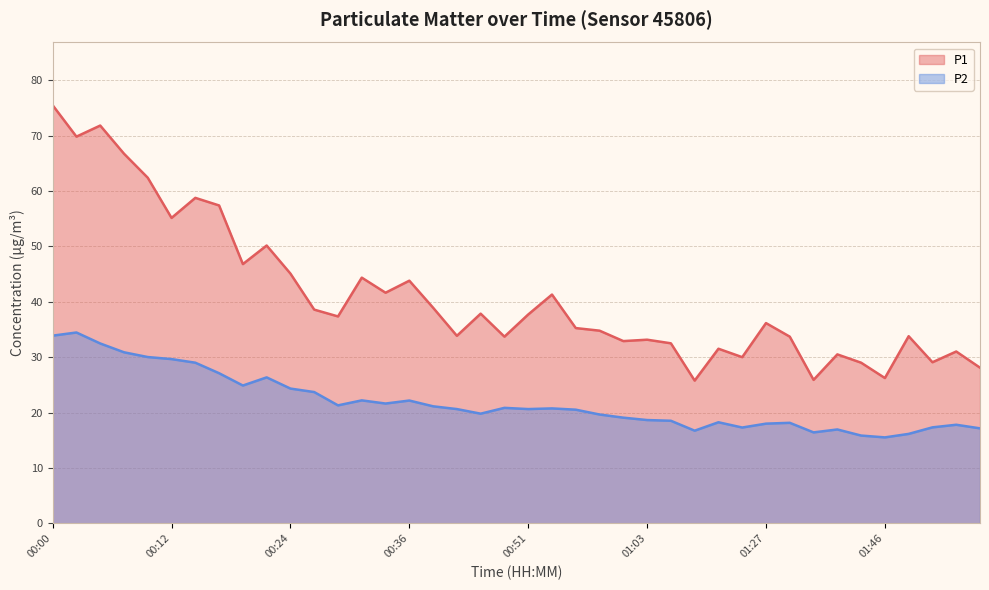

Reading left to right, what are all the values shown in this chart?

P1: 75.5	69.8	71.8	66.7	62.4	55.1	58.8	57.4	46.8	50.1	45.1	38.6	37.4	44.4	41.6	43.8	38.9	33.9	37.9	33.7	37.7	41.3	35.2	34.8	32.9	33.1	32.5	25.8	31.5	30.0	36.1	33.7	25.9	30.5	29.0	26.2	33.8	29.1	31.0	28.1
P2: 33.9	34.5	32.5	30.9	30.0	29.6	29.0	27.1	24.9	26.4	24.3	23.7	21.3	22.2	21.6	22.2	21.1	20.6	19.8	20.9	20.6	20.8	20.5	19.6	19.1	18.6	18.5	16.7	18.2	17.3	18.0	18.1	16.4	16.9	15.8	15.5	16.1	17.3	17.8	17.1